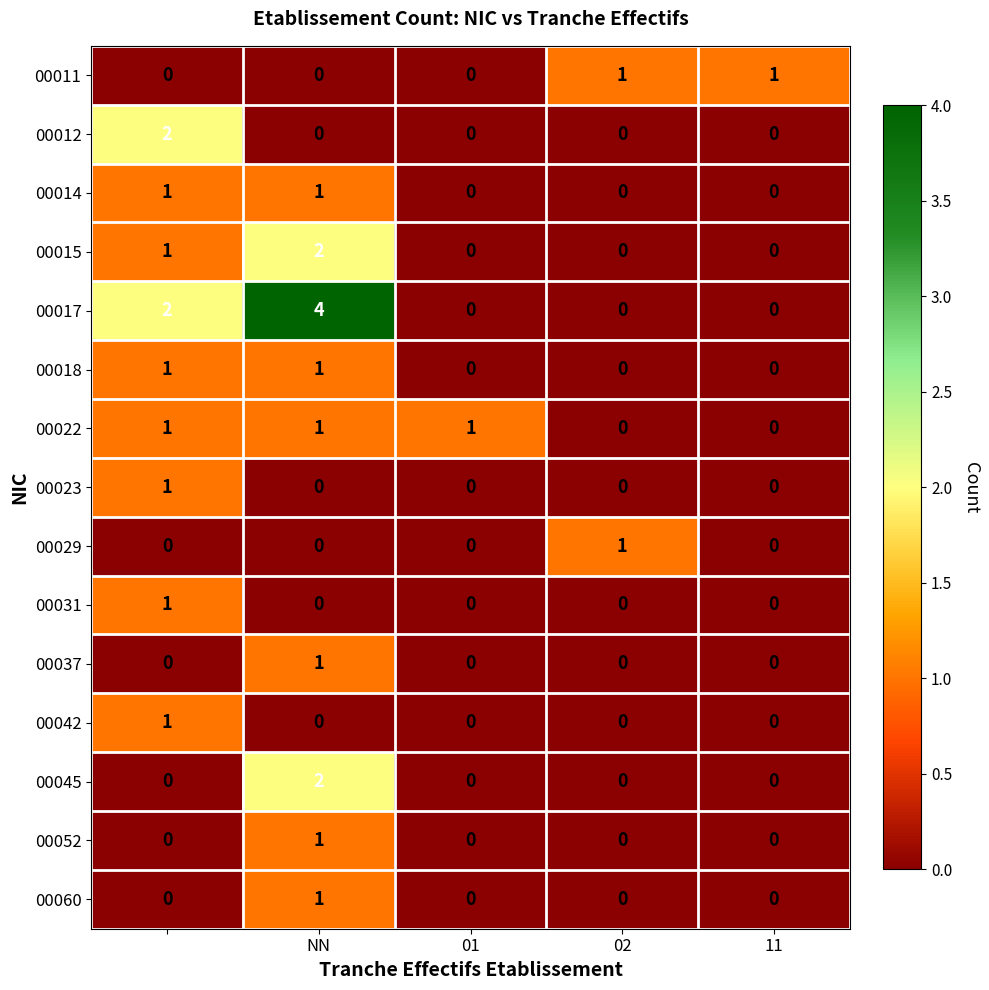

Which series has the widest spread of values?

00017